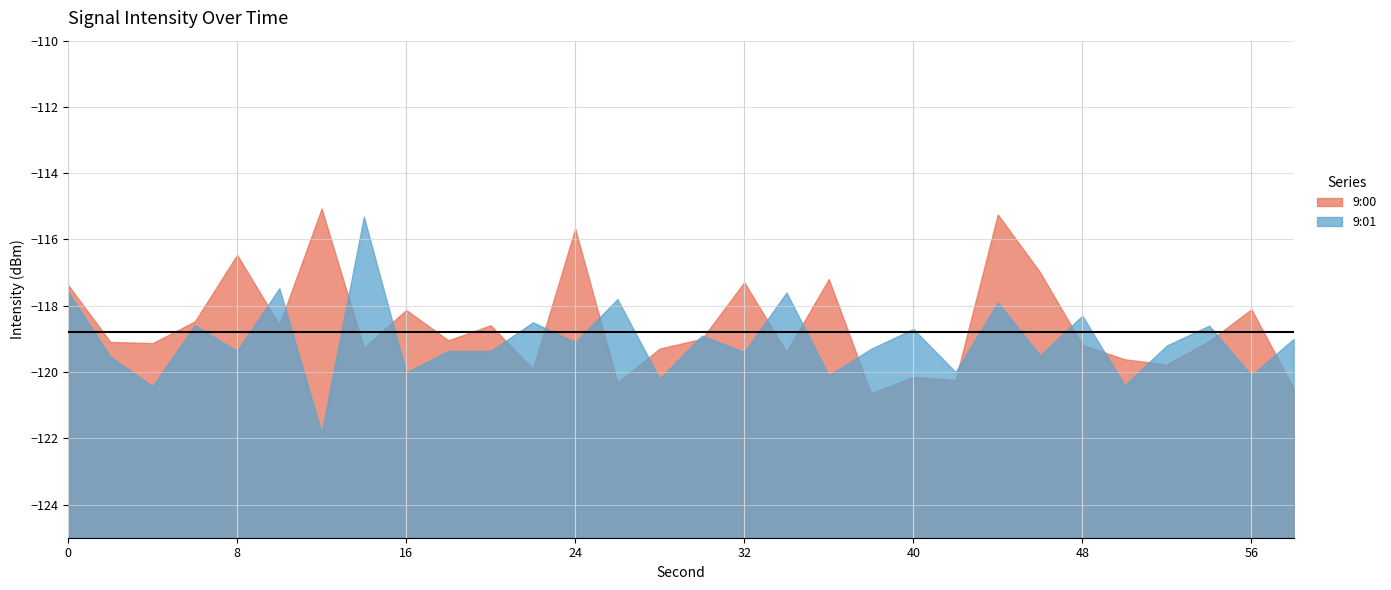

Reading right to left, what are all the values shown in this chart?

9:00: -120.5	-118.1	-119.1	-119.8	-119.6	-119.2	-117.0	-115.2	-120.2	-120.1	-120.6	-117.2	-119.4	-117.3	-119.0	-119.3	-120.3	-115.7	-119.9	-118.6	-119.0	-118.1	-119.3	-115.1	-118.6	-116.5	-118.5	-119.1	-119.1	-117.4
9:01: -119.0	-120.1	-118.6	-119.2	-120.4	-118.3	-119.5	-117.9	-120.0	-118.7	-119.3	-120.1	-117.6	-119.4	-118.9	-120.2	-117.8	-119.1	-118.5	-119.4	-119.4	-120.0	-115.3	-121.8	-117.5	-119.4	-118.6	-120.4	-119.5	-117.6